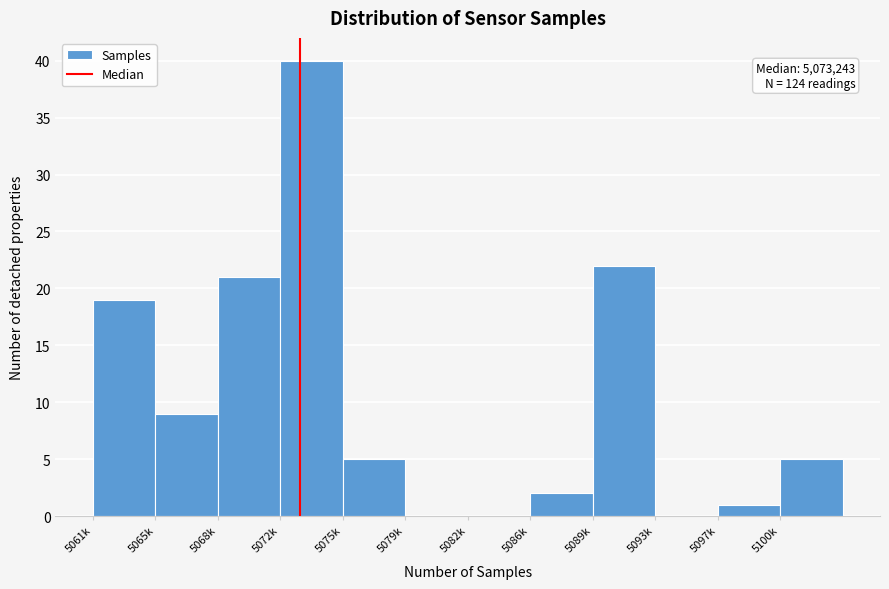

Reading left to right, list all the values displayed in this chart.

5061k=19	5065k=9	5068k=21	5072k=40	5075k=5	5079k=0	5082k=0	5086k=2	5089k=22	5093k=0	5097k=1	5100k=5